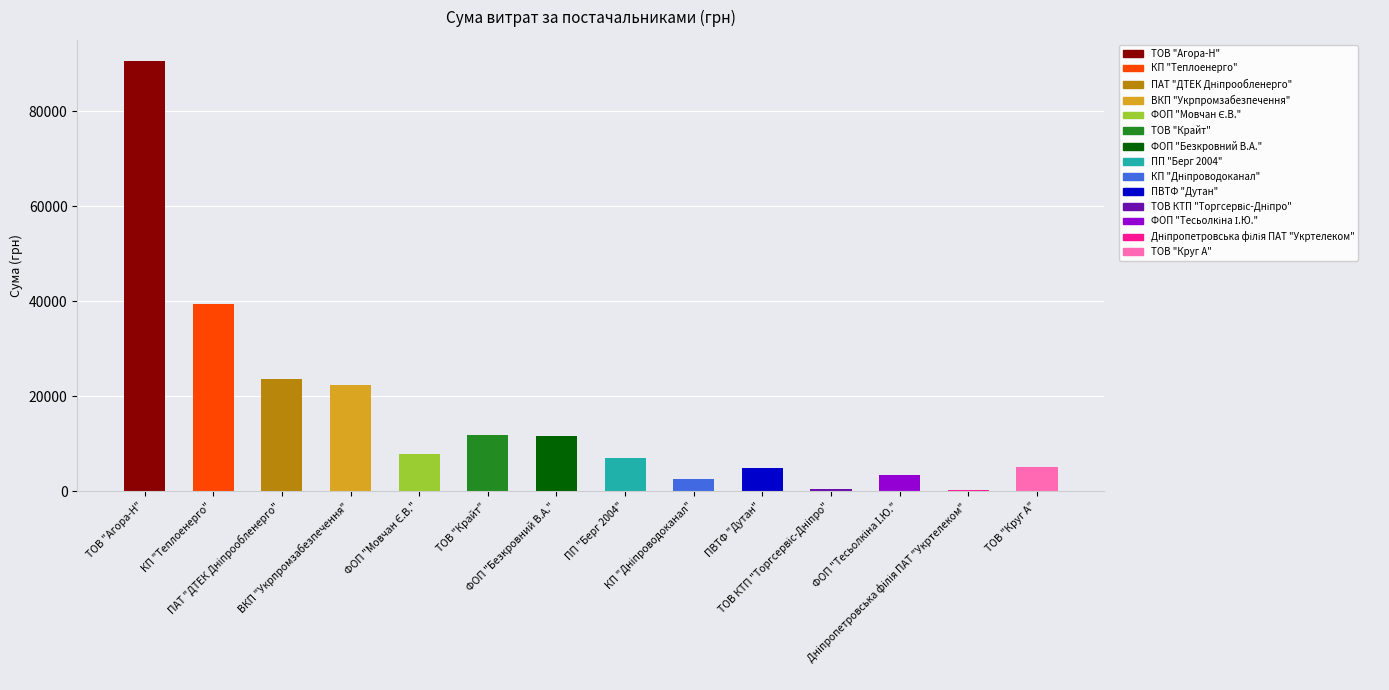

List the labels in order of value, largest first.

ТОВ "Агора-Н", КП "Теплоенерго", ПАТ "ДТЕК Дніпрообленерго", ВКП "Укрпромзабезпечення", ТОВ "Крайт", ФОП "Безкровний В.А.", ФОП "Мовчан Є.В.", ПП "Берг 2004", ТОВ "Круг А", ПВТФ "Дутан", ФОП "Тесьолкіна І.Ю.", КП "Дніпроводоканал", ТОВ КТП "Торгсервіс-Дніпро", Дніпропетровська філія ПАТ "Укртелеком"